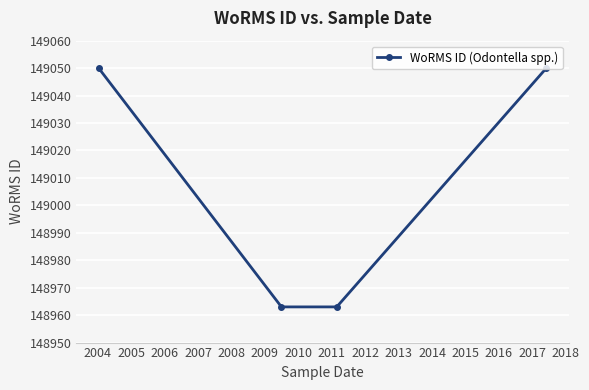

True or false: the data has more than 0 interior local peaks.

False